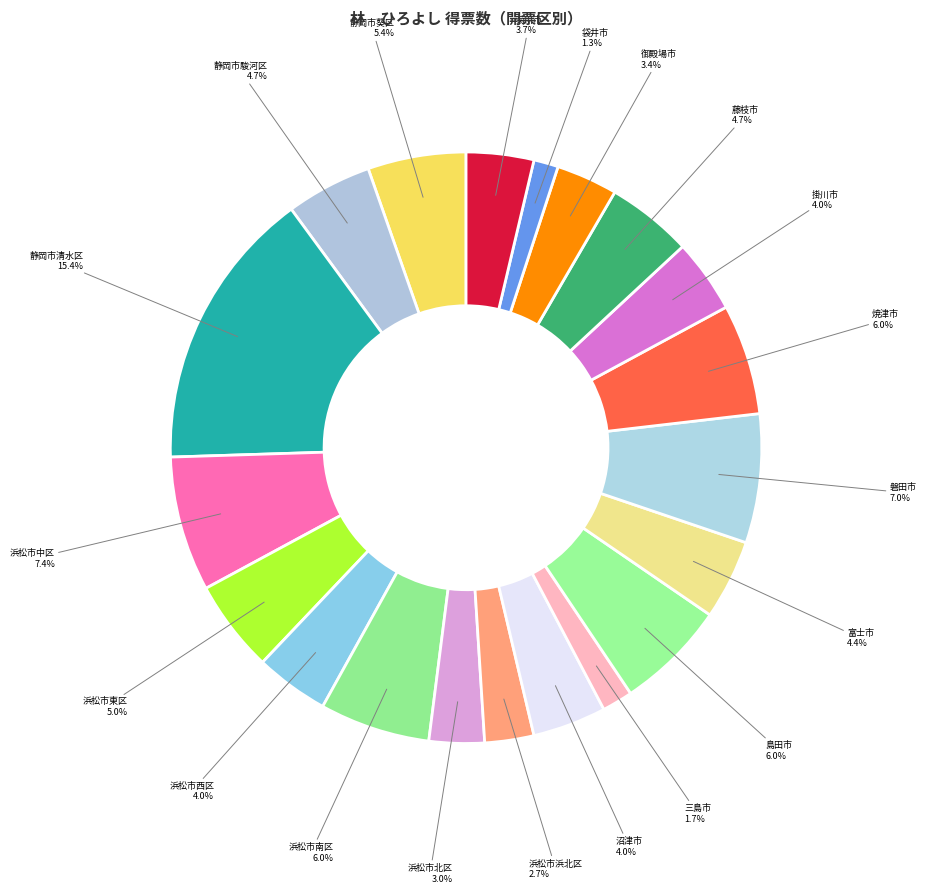

To the nearest percent, what portion does 掛川市 represent?

4%